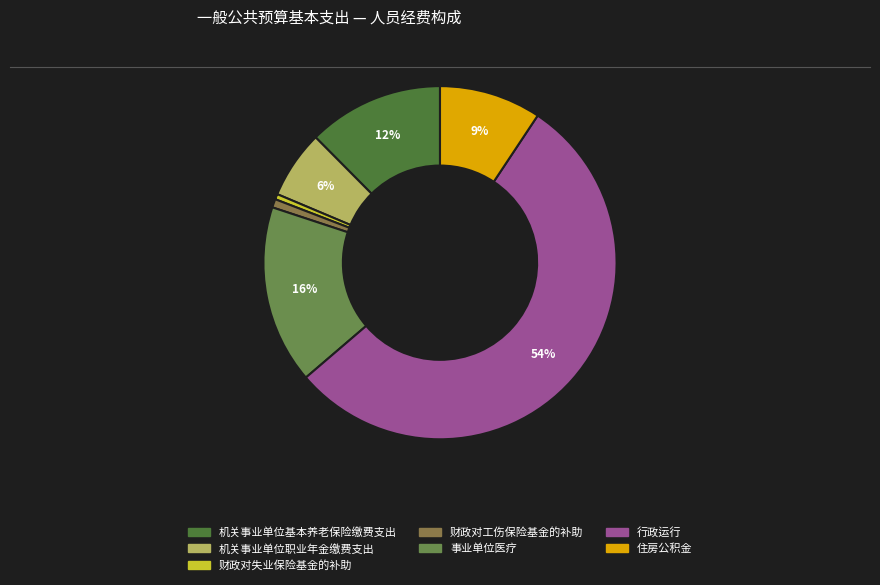

Which category has the biggest portion of the pie?

行政运行